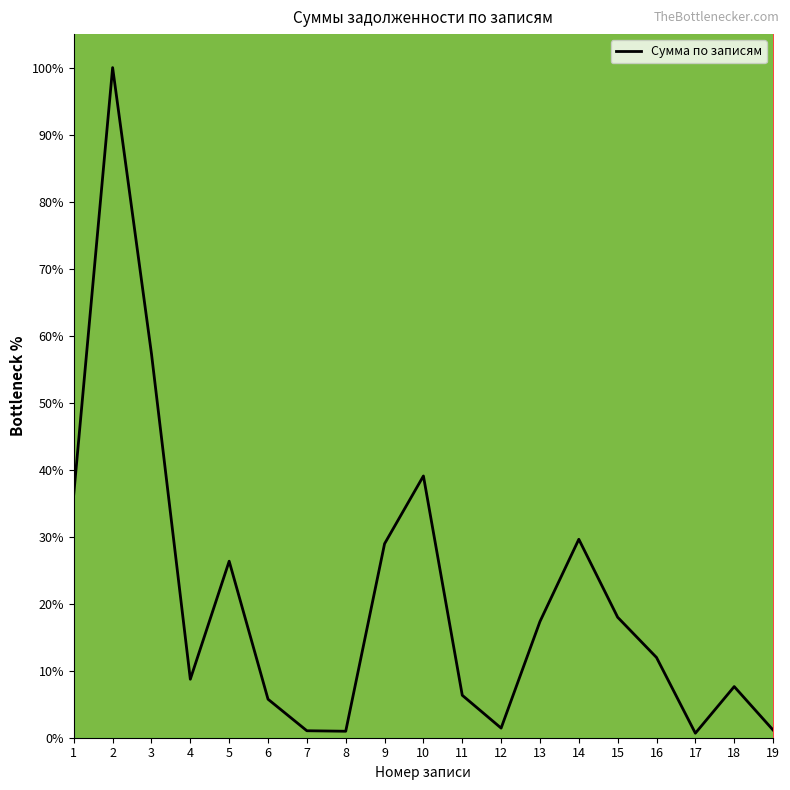

Which has a higher value, 3 or 10?

3